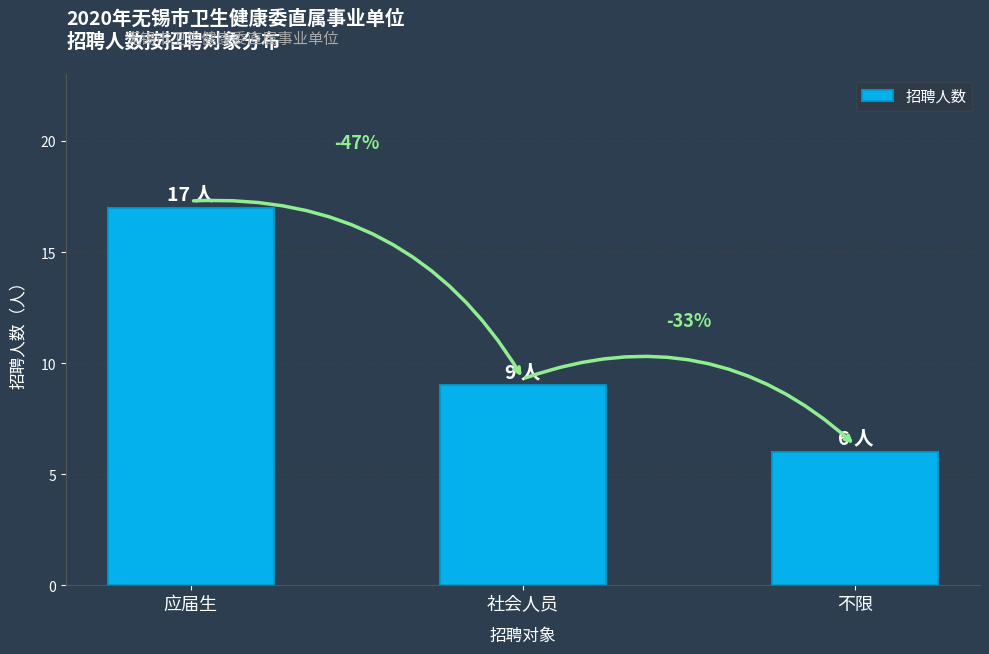

Rank the categories by value from lowest to highest.

不限, 社会人员, 应届生